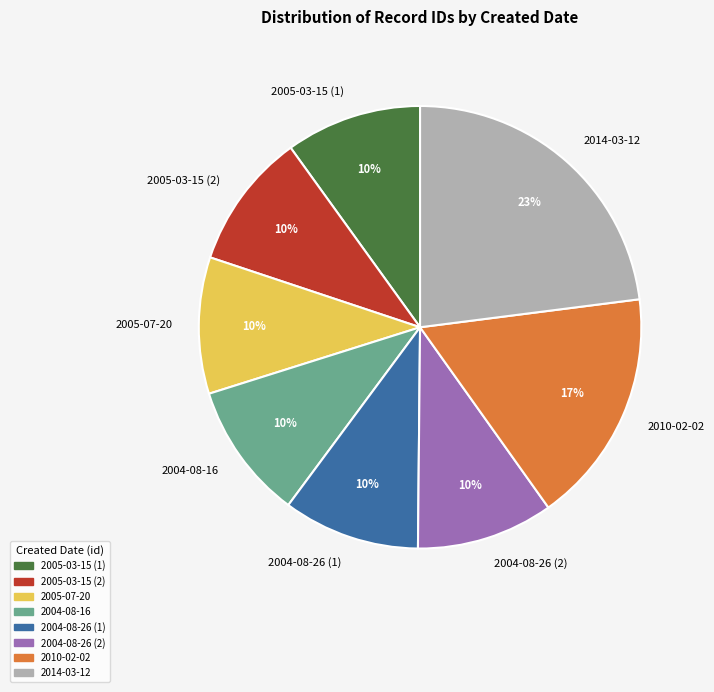

Does any single category account for the majority?

No